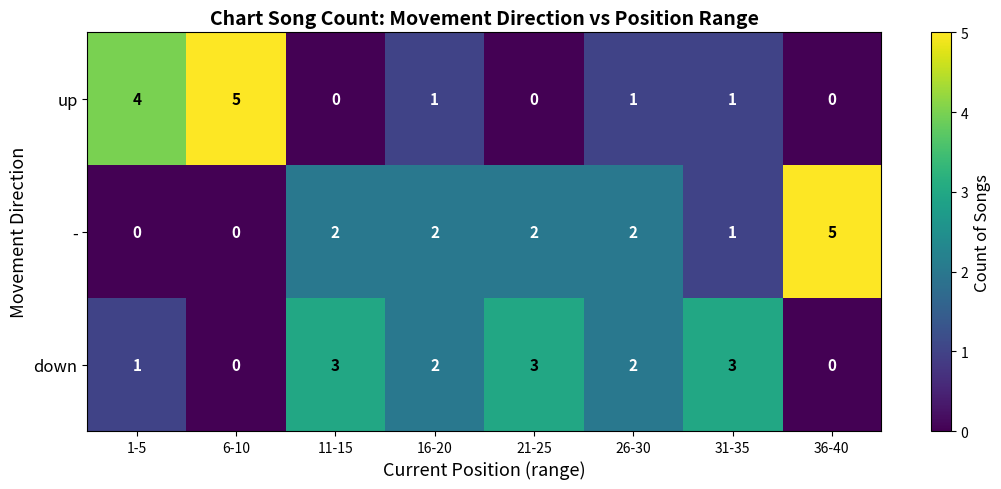

What is the greatest value displayed?

5